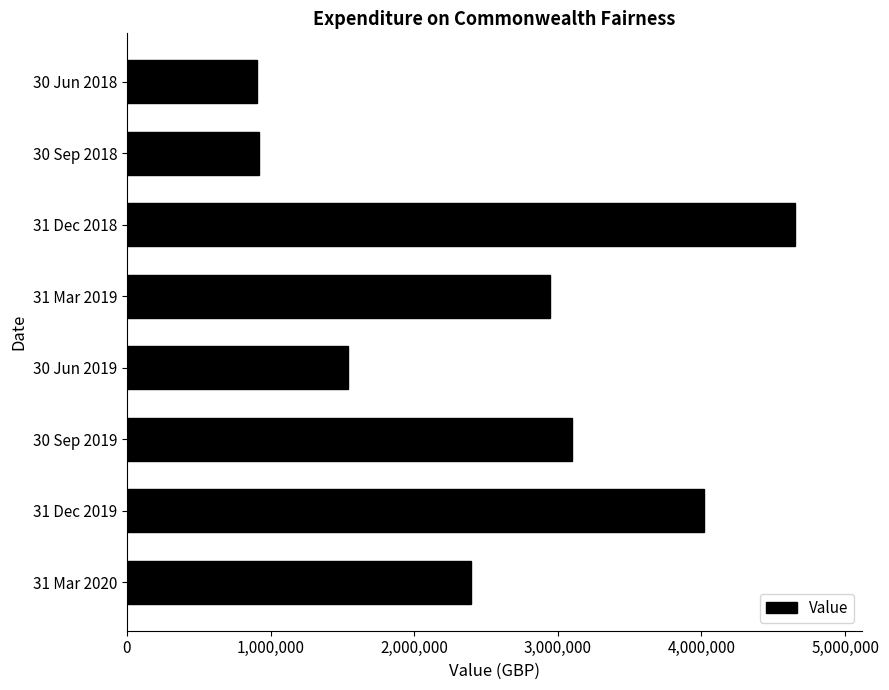

What is the difference between the maximum and minimum values?

3747842